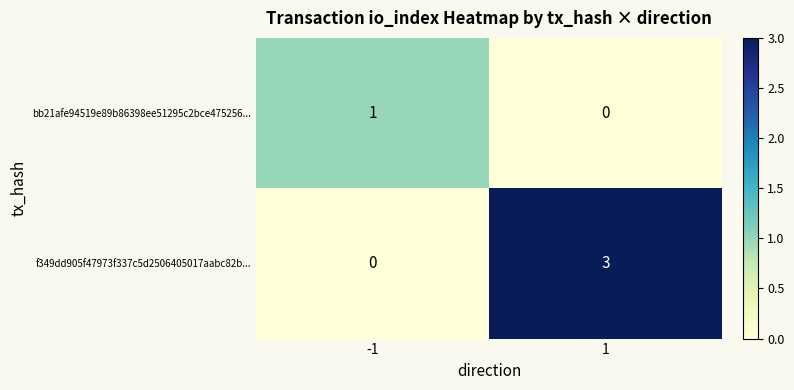

How many distinct data groups are displayed?

2